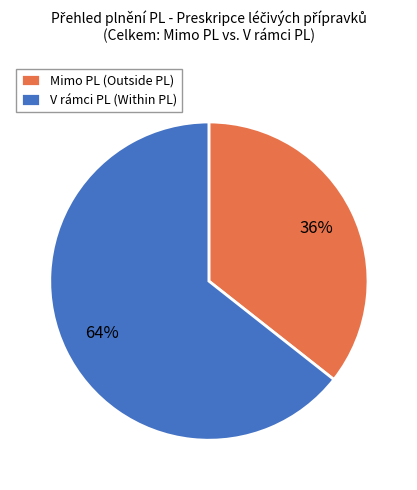

Combined, do Mimo PL (Outside PL) and V rámci PL (Within PL) account for over 50%?

Yes